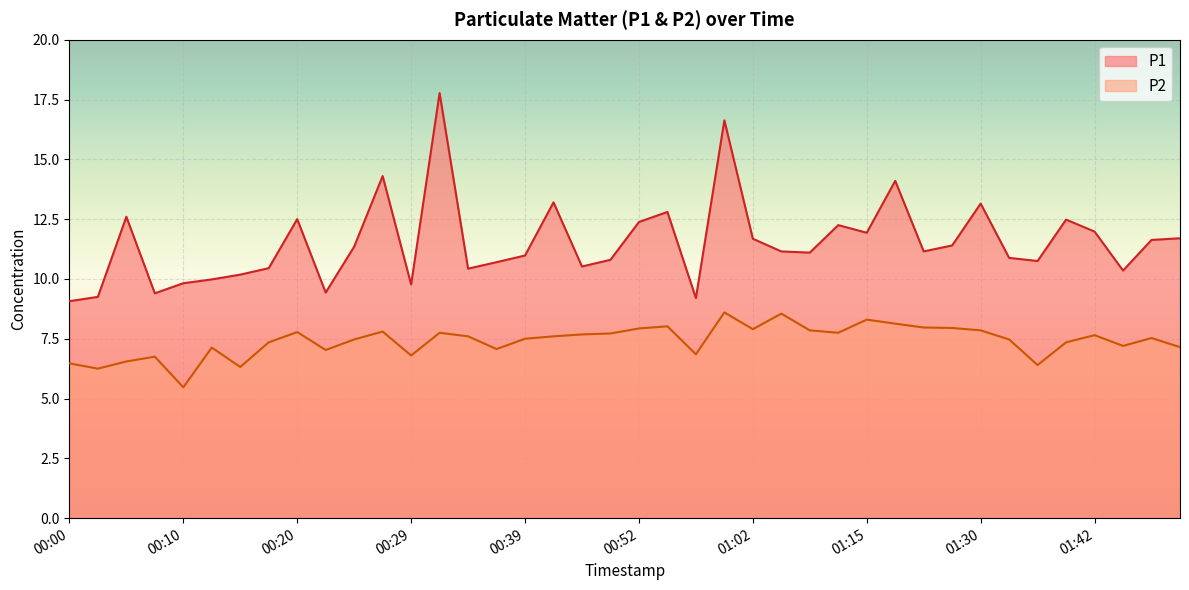

What is the label of the 18th point from the left?

00:42